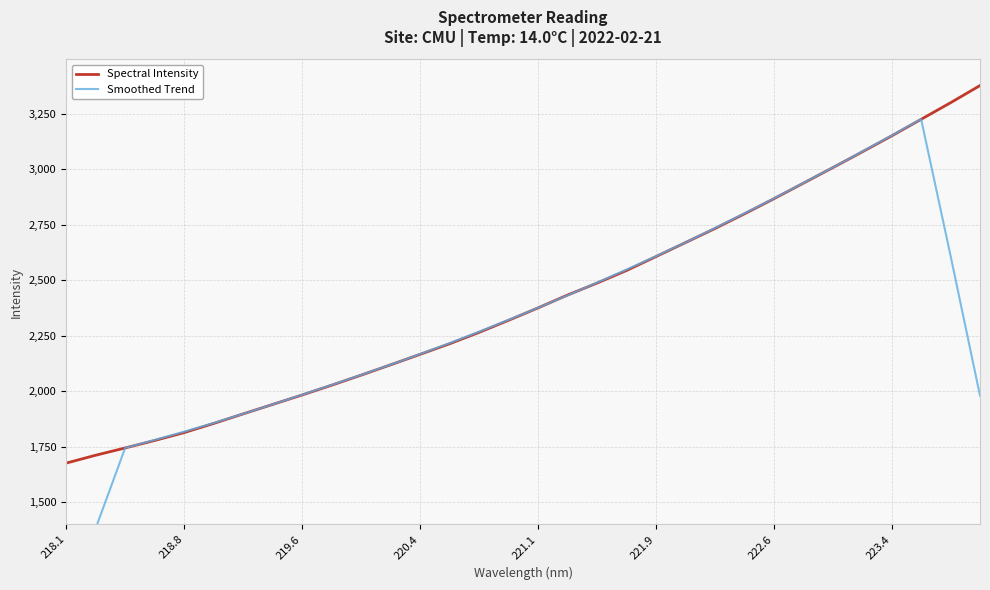

What is the maximum value for Spectral Intensity?

3377.3